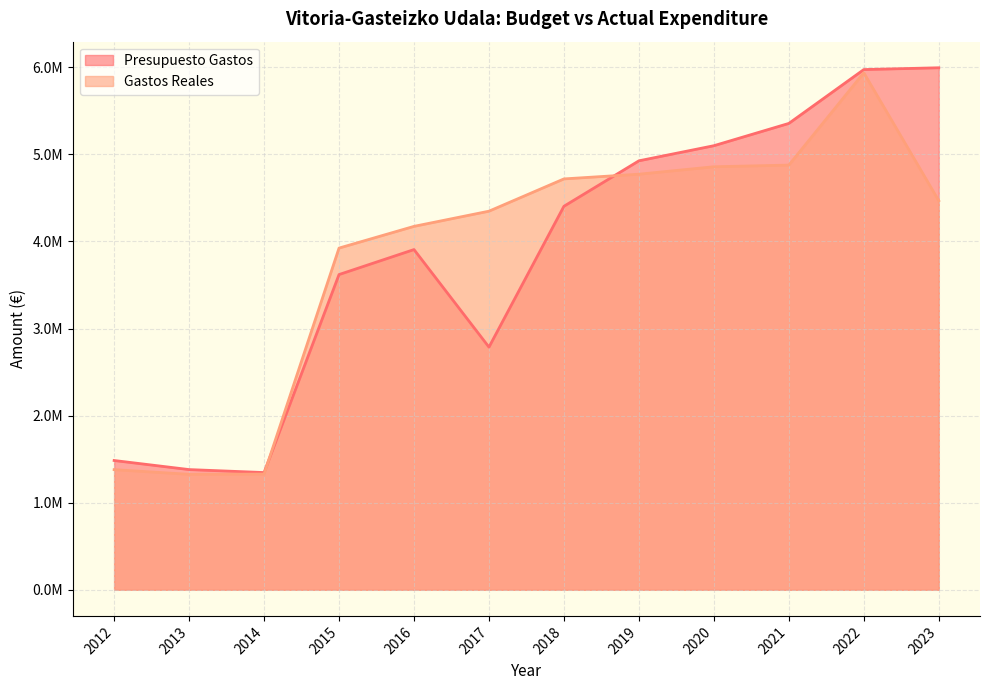

What is the value of the Gastos Reales point at the 5th from the left?

4173735.8